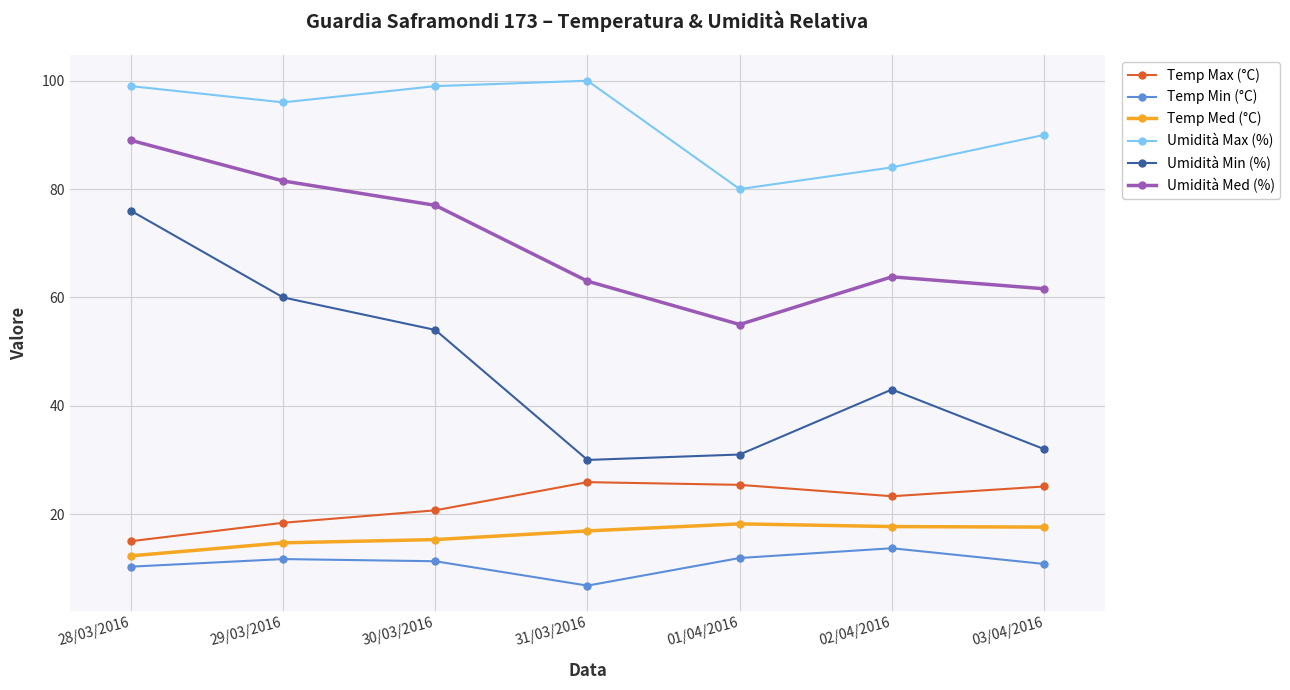

Does the chart have visible grid lines?

Yes